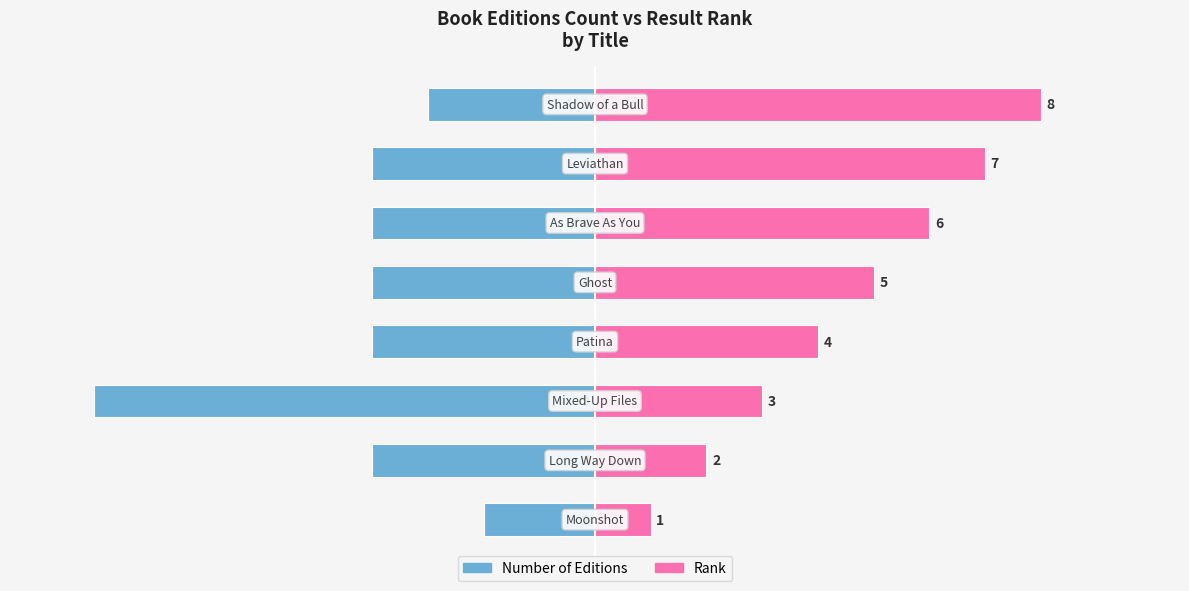

At how many categories does at least one series exceed 4?

4